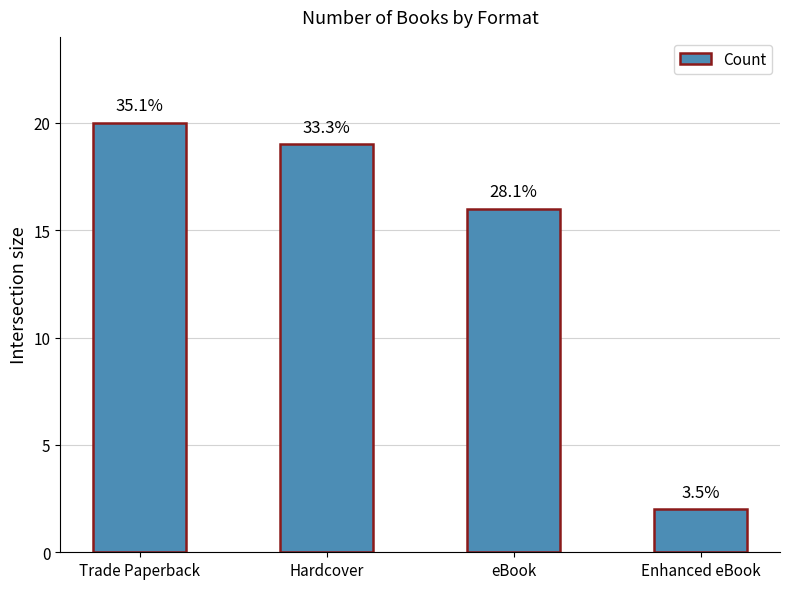

How many bars are there in total?

4